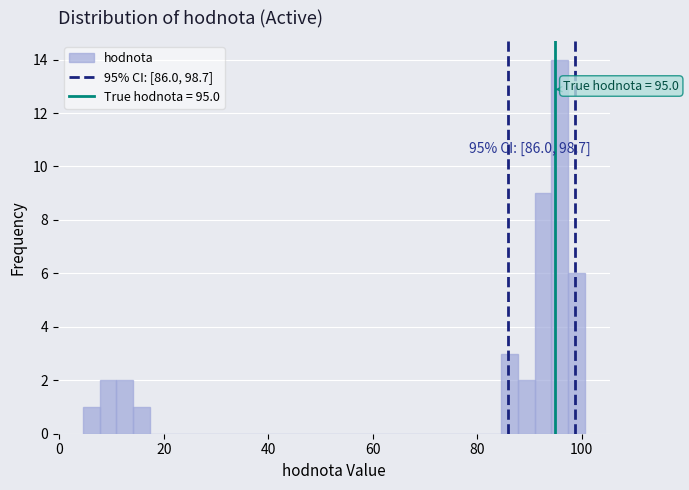

Around what value on the x-axis is the tallest bar? Give the approximate position of its centre, as read against the axis.

96